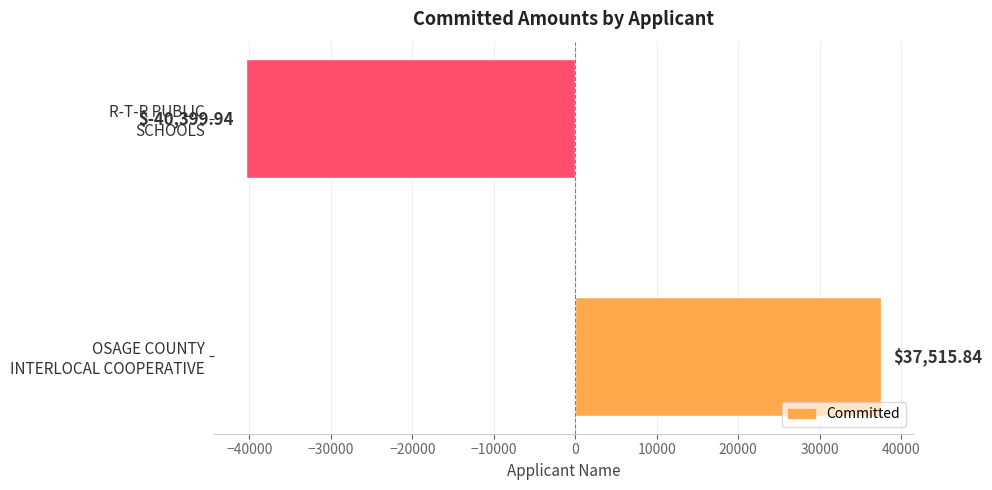

How many values are below zero?

1